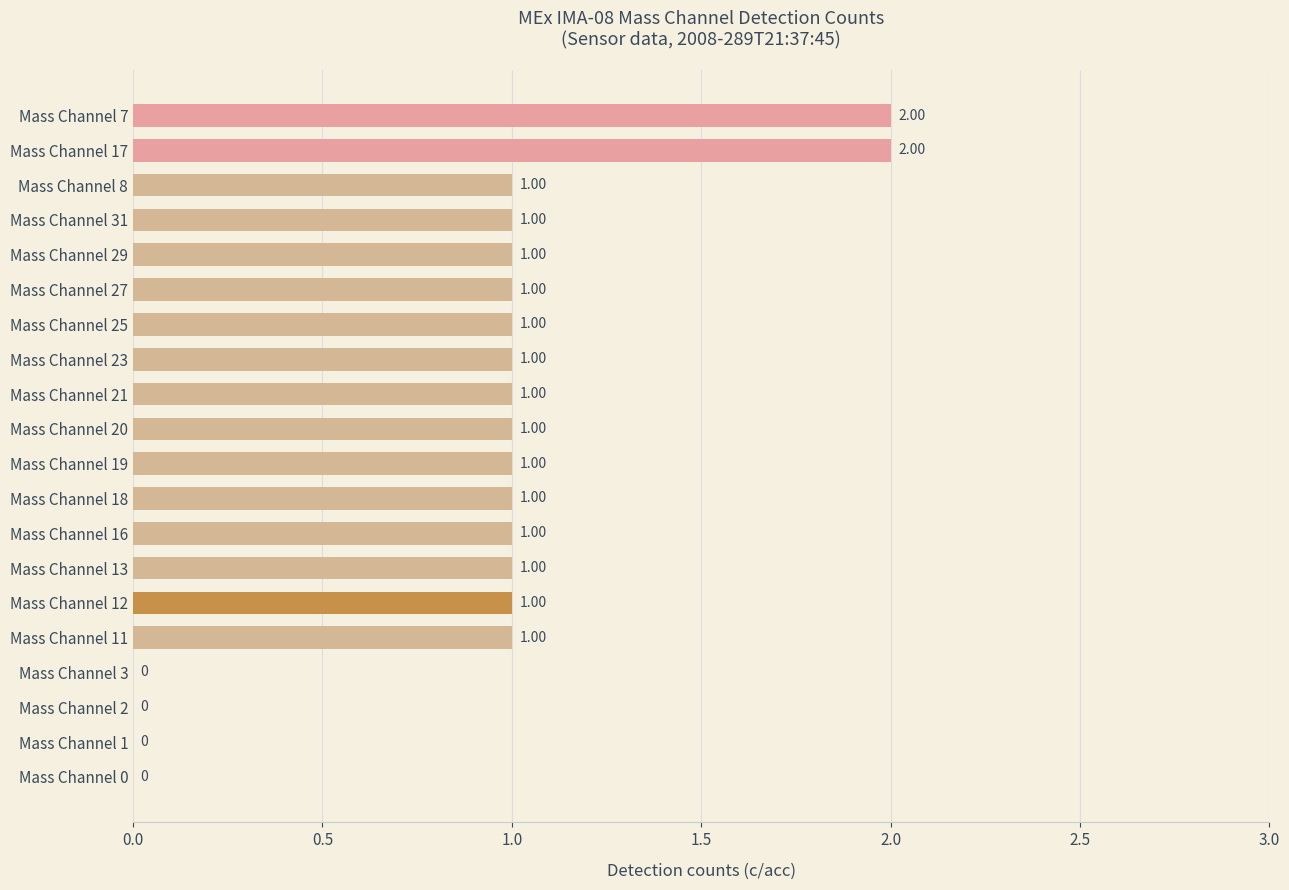

What is the sum of the values at Mass Channel 7 and Mass Channel 27?

3